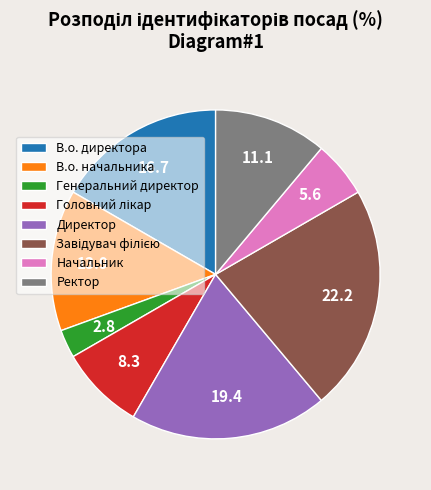

Approximately how many times larger is the value at В.о. директора compared to Генеральний директор?

6.0